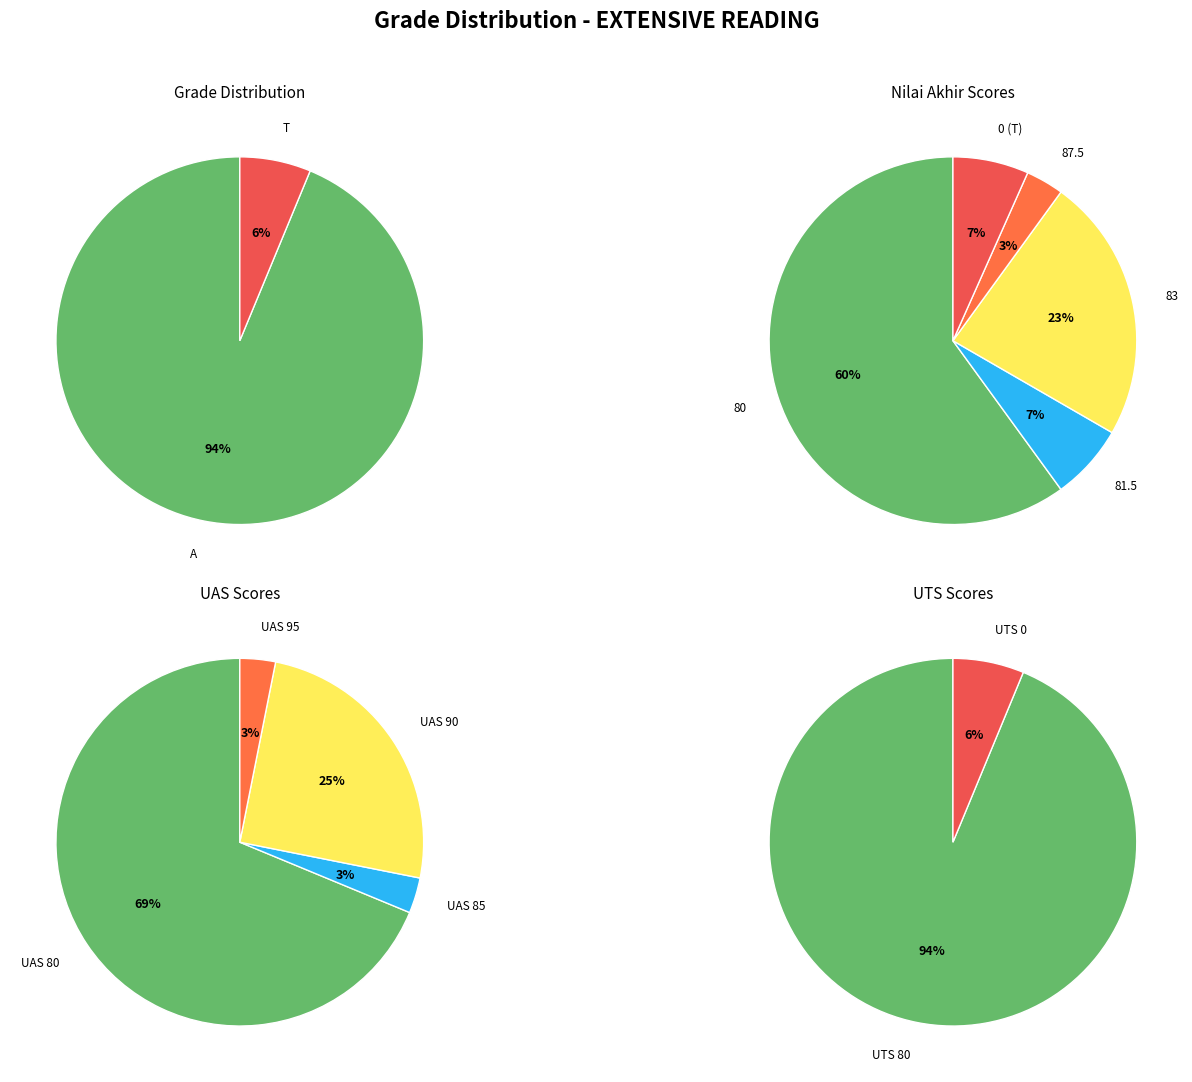

Is it true that T is 6% of the pie?

True